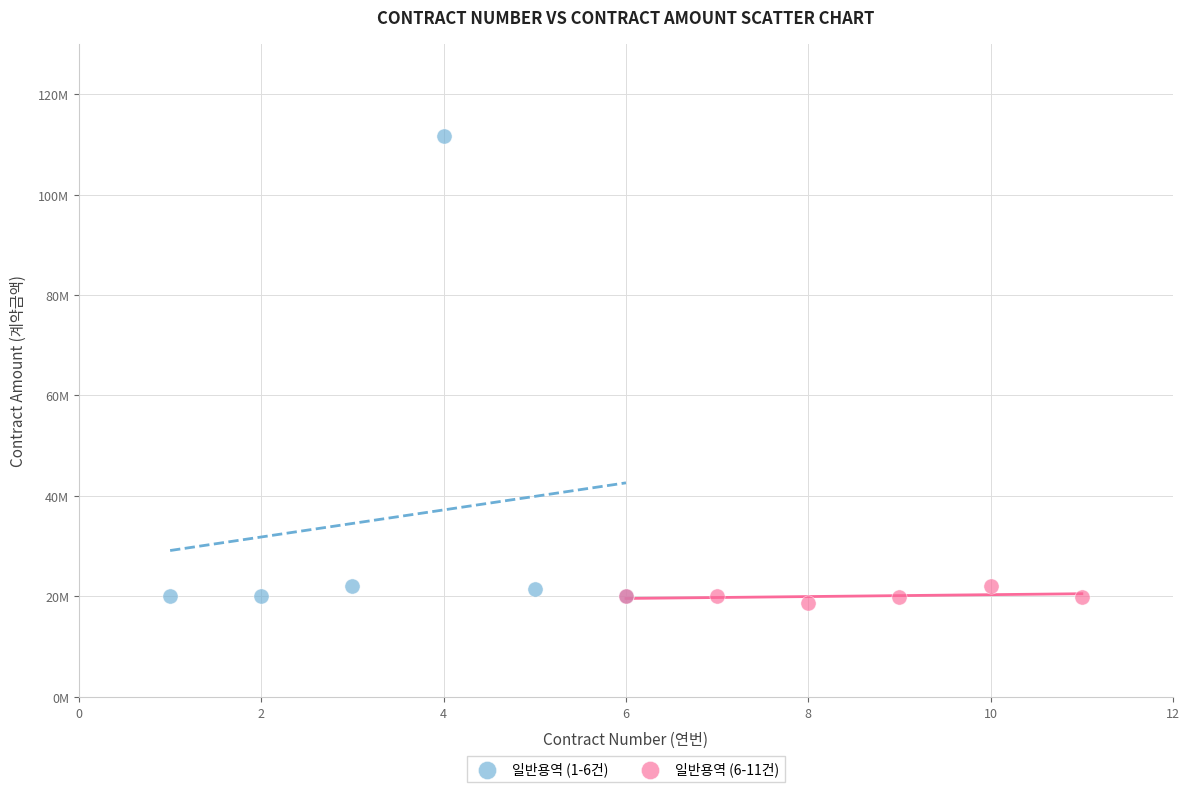

What are all the series names shown in the legend?

일반용역 (1-6건), 일반용역 (6-11건)